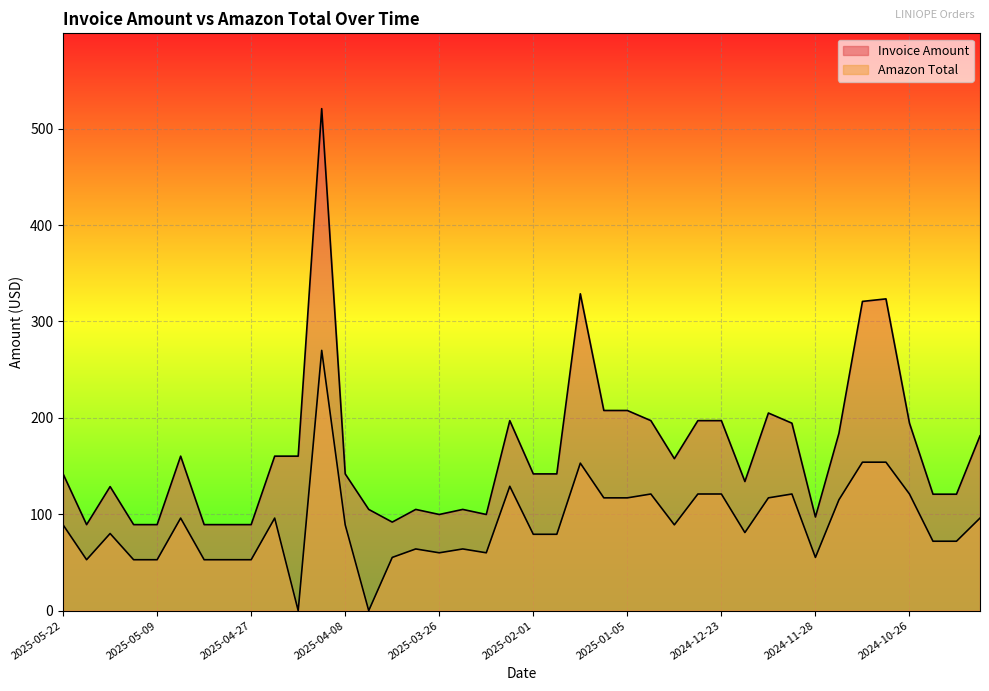

True or false: Amazon Total has a value of 46.1 at 2025-05-12.

False